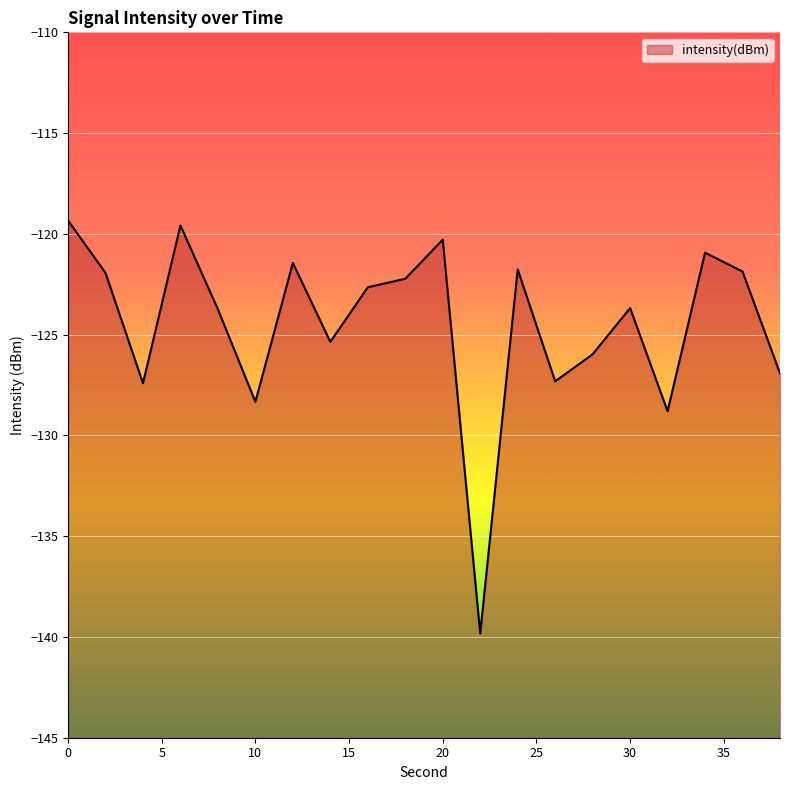

List the labels in order of value, largest first.

0, 6, 20, 34, 12, 24, 36, 2, 18, 16, 30, 8, 14, 28, 38, 26, 4, 10, 32, 22